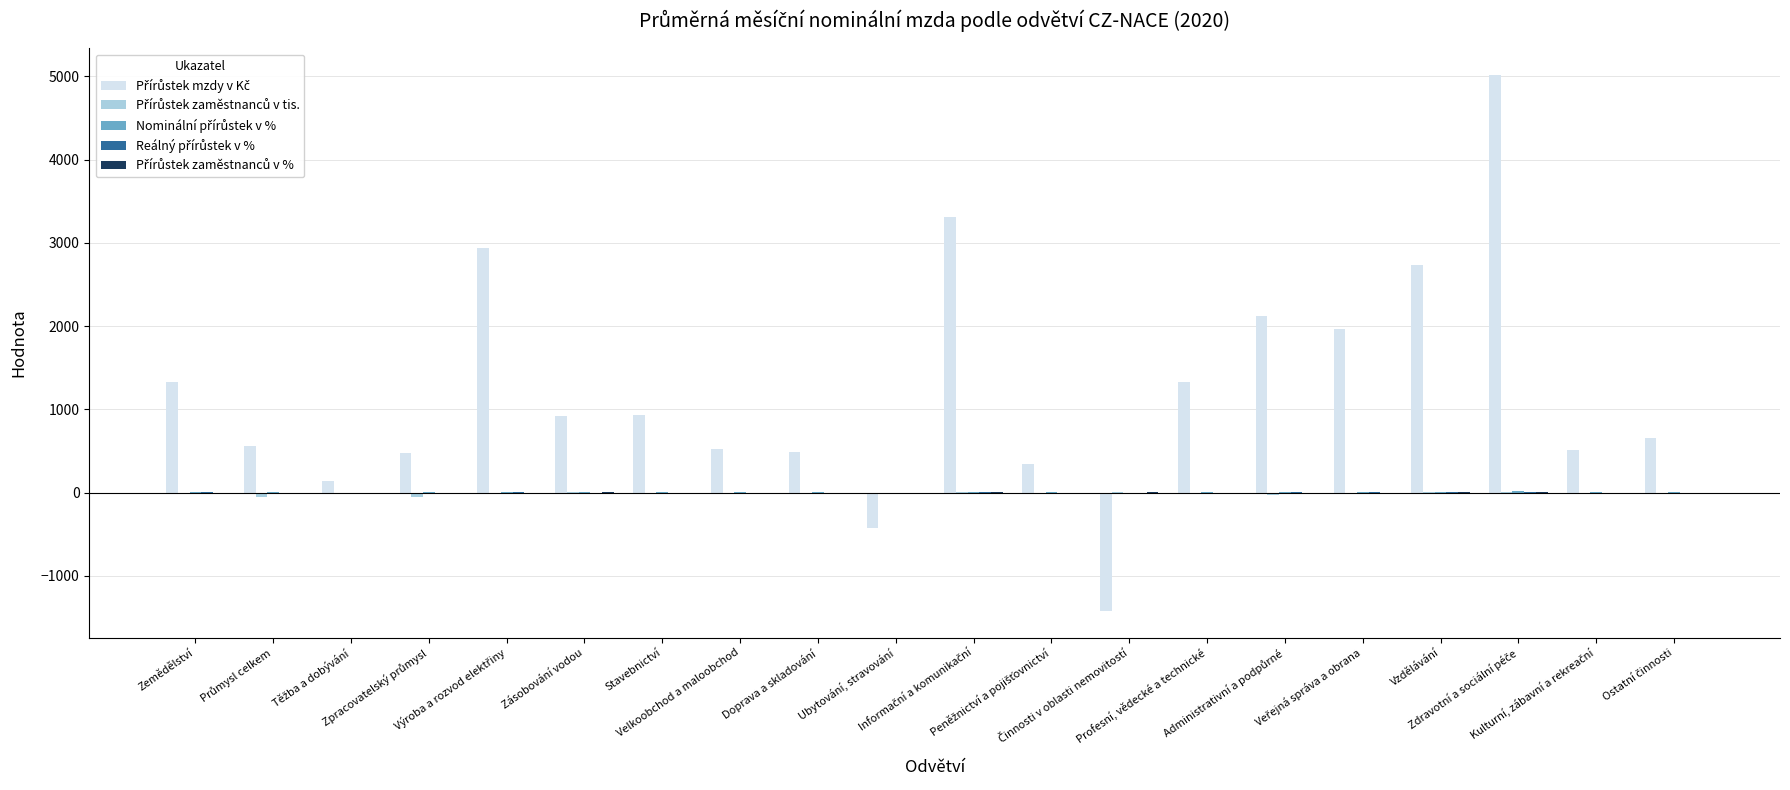

What is the total value across all series at Velkoobchod a maloobchod?

520.3